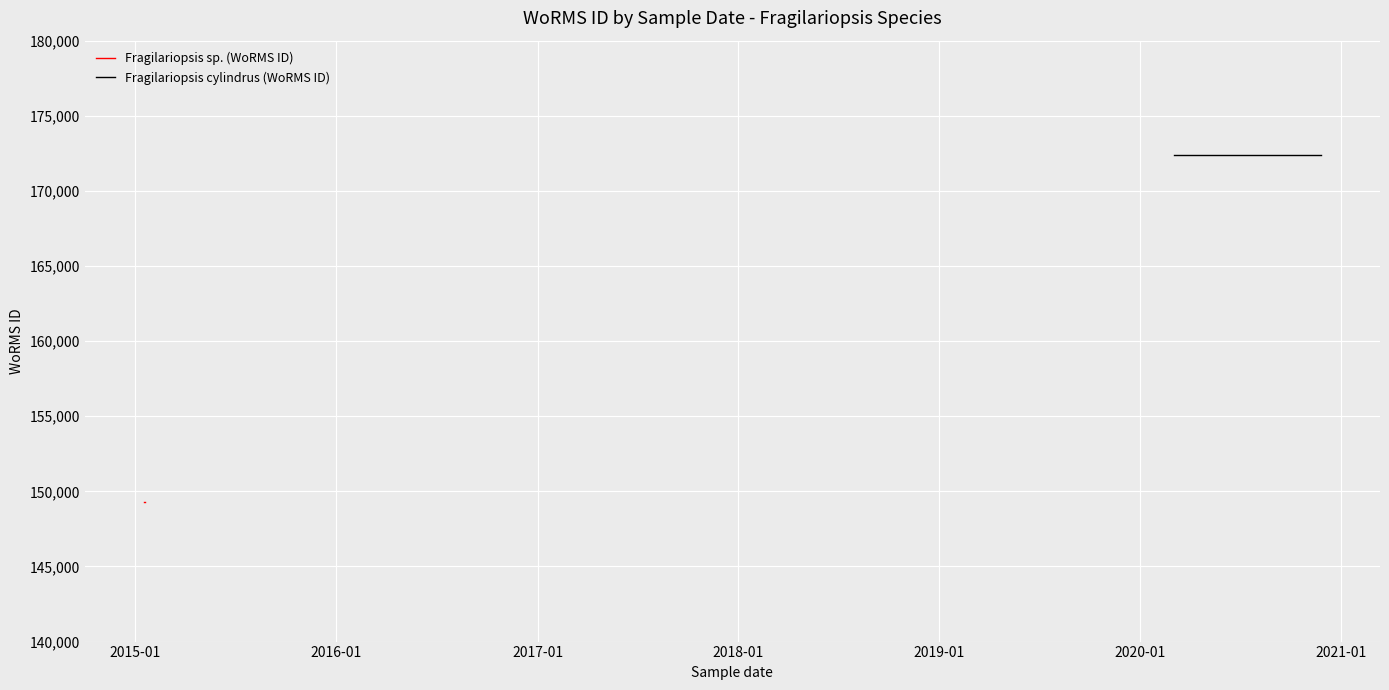

Rank the series by their maximum value, from lowest to highest.

Fragilariopsis sp. (WoRMS ID), Fragilariopsis cylindrus (WoRMS ID)